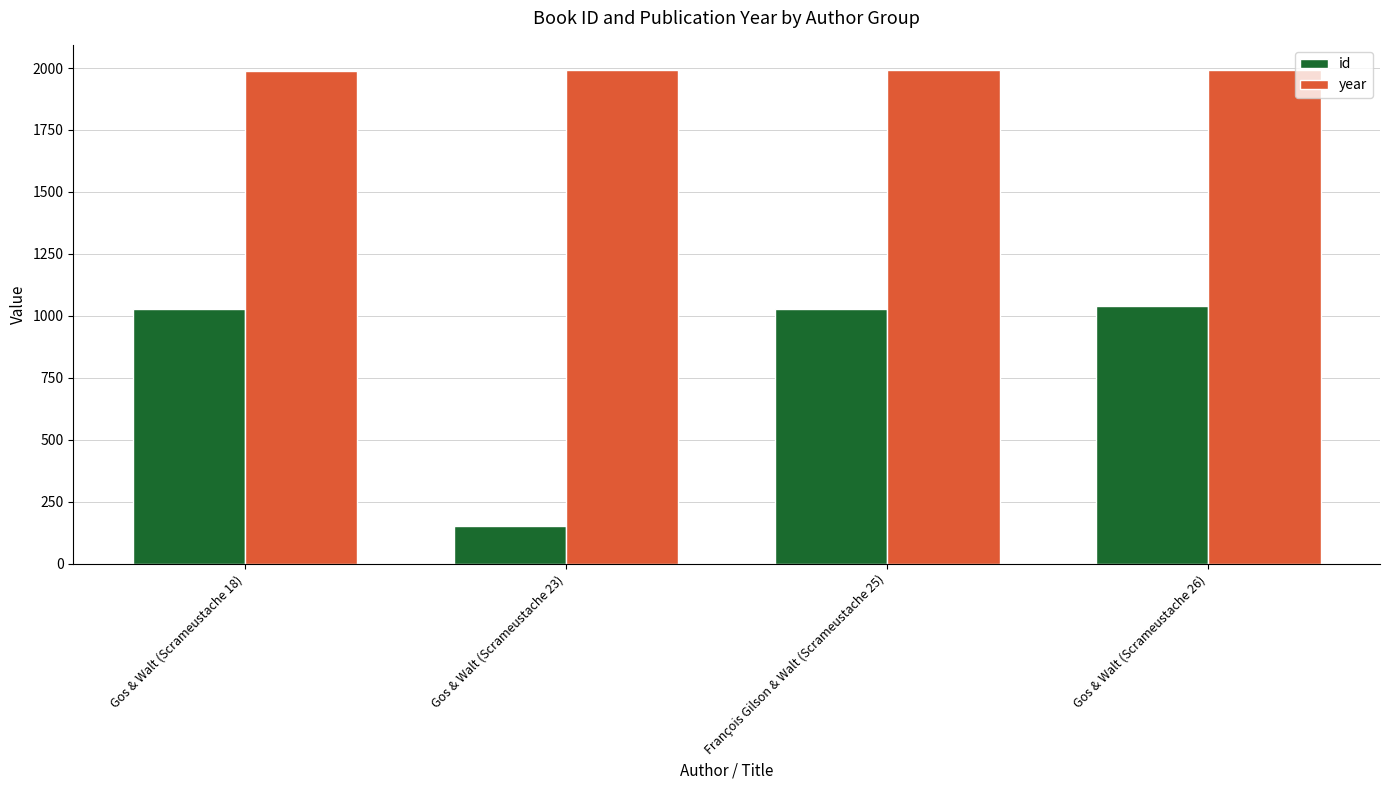

True or false: id has a value of 214 at Gos & Walt (Scrameustache 26).

False